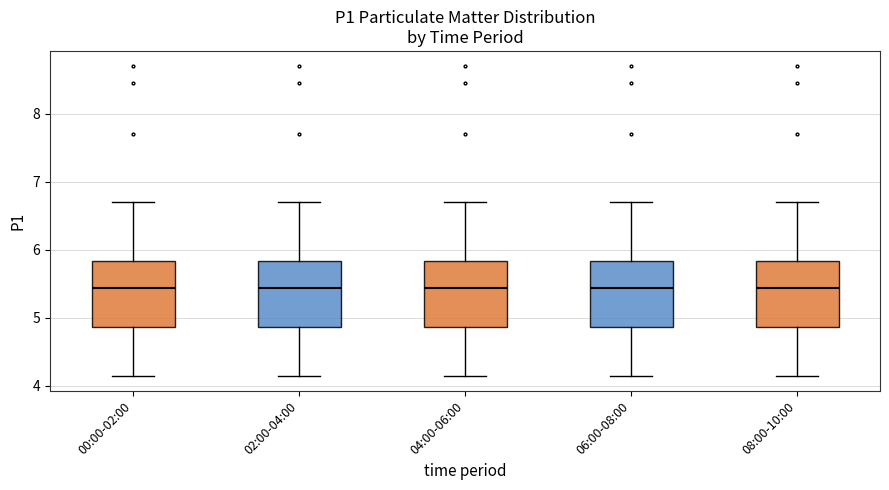

Reading left to right, transcribe this box plot: for each box, give where its median line is, the range the box spans, and where its two whiskers end, as read against the y-axis. The values are not printed on the chart, so give them approximately, as read against the axis.

00:00-02:00: median 5.4, box 4.9 to 5.8, whiskers 4.2 to 6.7
02:00-04:00: median 5.4, box 4.9 to 5.8, whiskers 4.2 to 6.7
04:00-06:00: median 5.4, box 4.9 to 5.8, whiskers 4.2 to 6.7
06:00-08:00: median 5.4, box 4.9 to 5.8, whiskers 4.2 to 6.7
08:00-10:00: median 5.4, box 4.9 to 5.8, whiskers 4.2 to 6.7